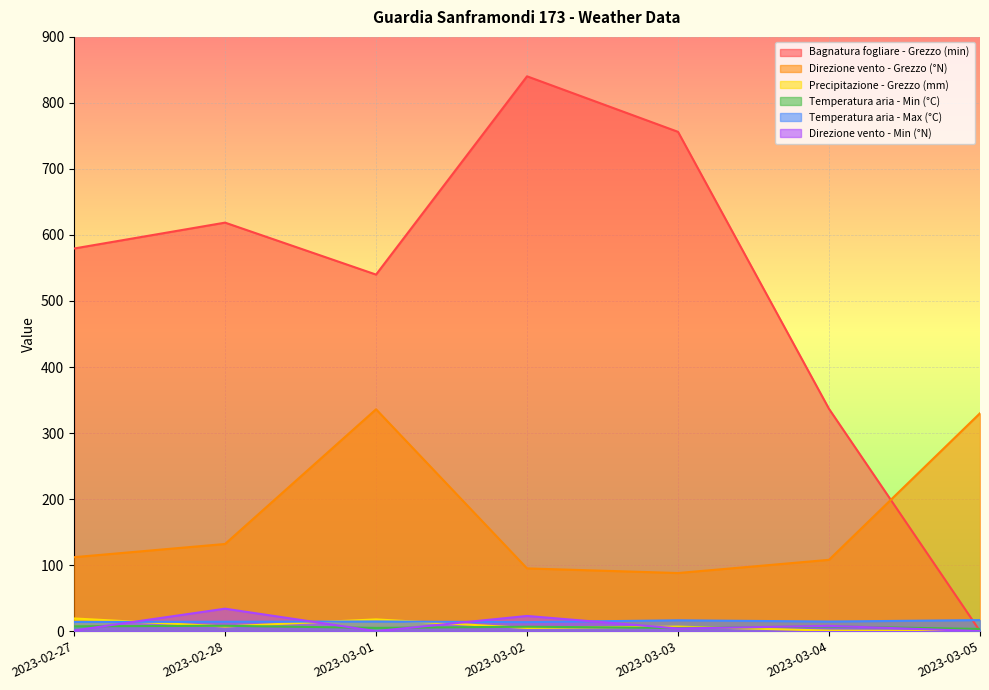

True or false: Bagnatura fogliare - Grezzo (min) has more than 0 interior local peaks.

True